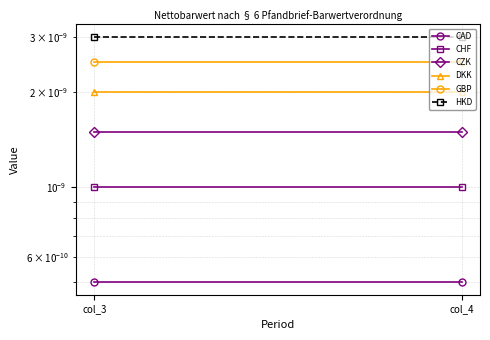

Is the value of DKK at col_3 greater than the value of HKD at col_4?

No